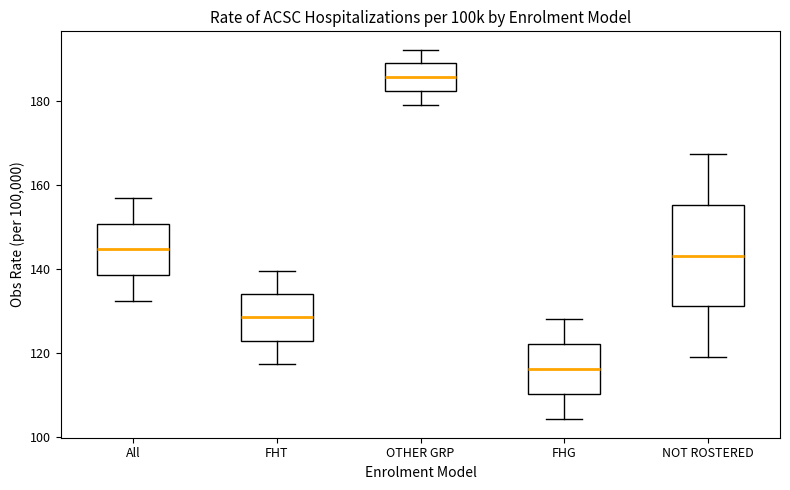

Reading left to right, read every box against the y-axis: the position of its median line, the range the box covers, and the ends of its whiskers. The values are not printed on the chart, so give them approximately, as read against the axis.

All: median 144, box 138 to 150, whiskers 132 to 156
FHT: median 128, box 122 to 134, whiskers 118 to 140
OTHER GRP: median 186, box 182 to 188, whiskers 180 to 192
FHG: median 116, box 110 to 122, whiskers 104 to 128
NOT ROSTERED: median 144, box 130 to 156, whiskers 118 to 168